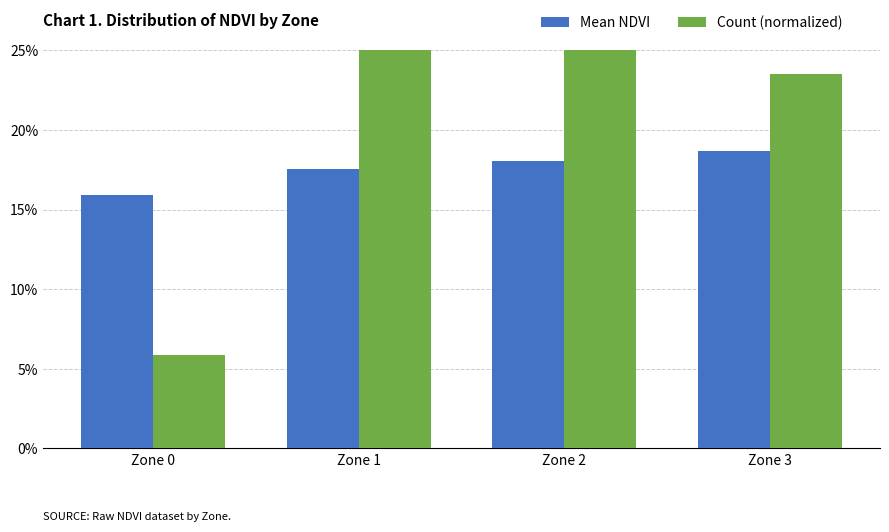

Rank the series by their maximum value, from lowest to highest.

Mean NDVI, Count (normalized)